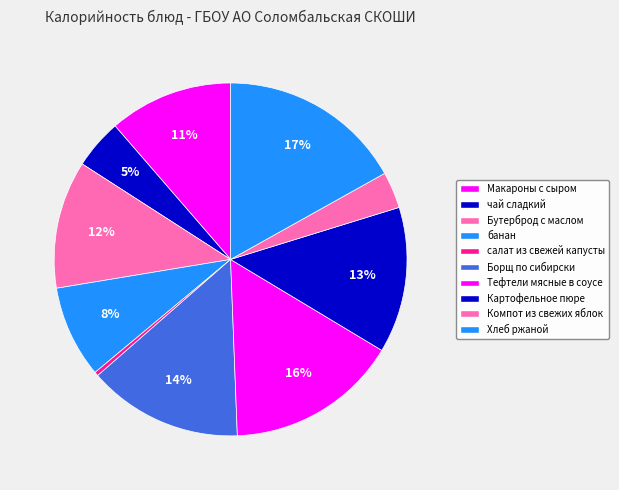

Is it true that салат из свежей капусты is 12% of the pie?

False